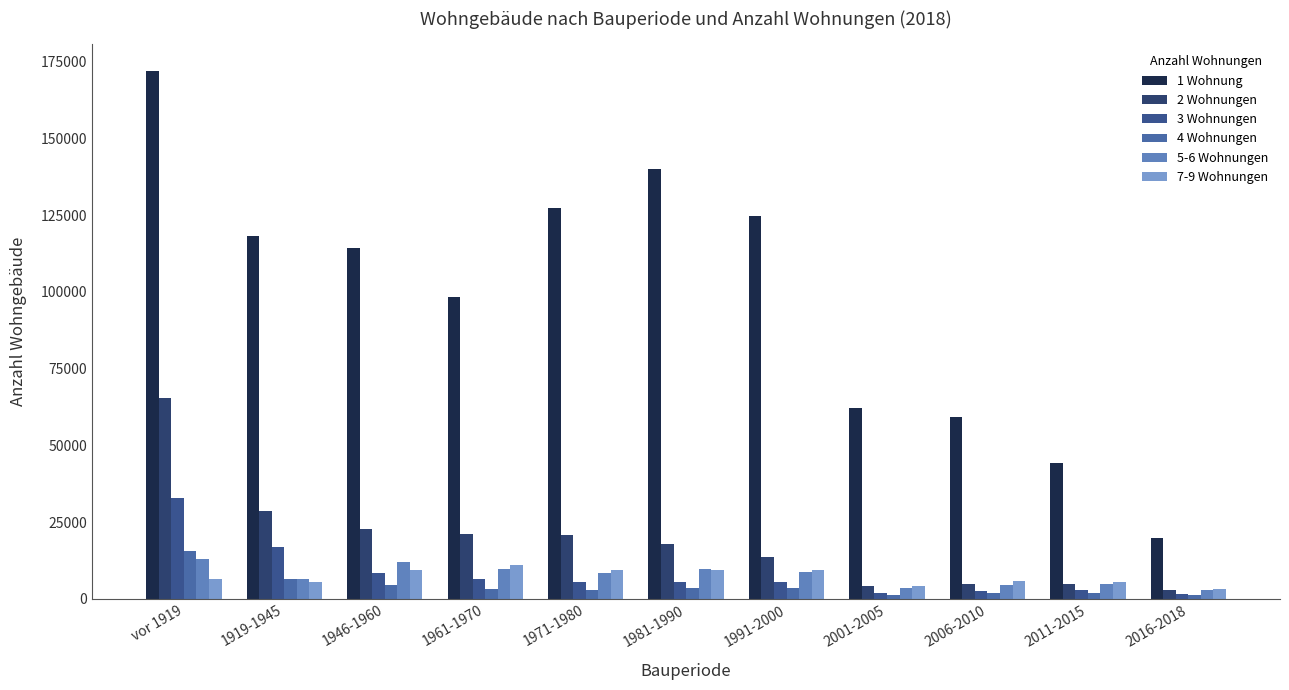

List the labels in order of 5-6 Wohnungen value, smallest first.

2016-2018, 2001-2005, 2006-2010, 2011-2015, 1919-1945, 1971-1980, 1991-2000, 1981-1990, 1961-1970, 1946-1960, vor 1919